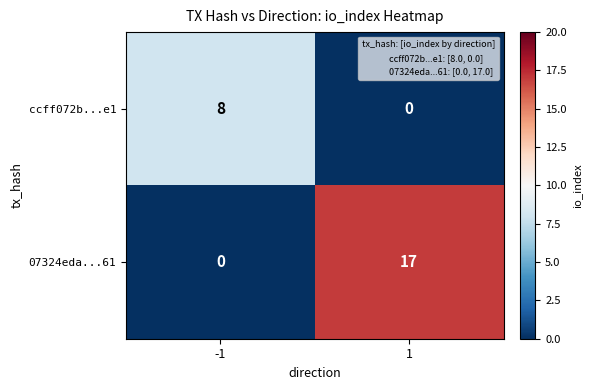

What is the total value across all series at 1?

17